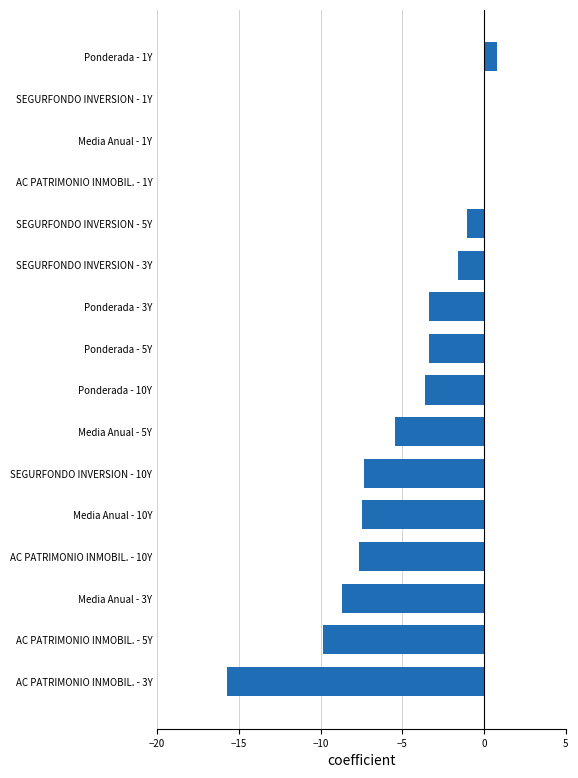

What is the sum of all values?

-74.3